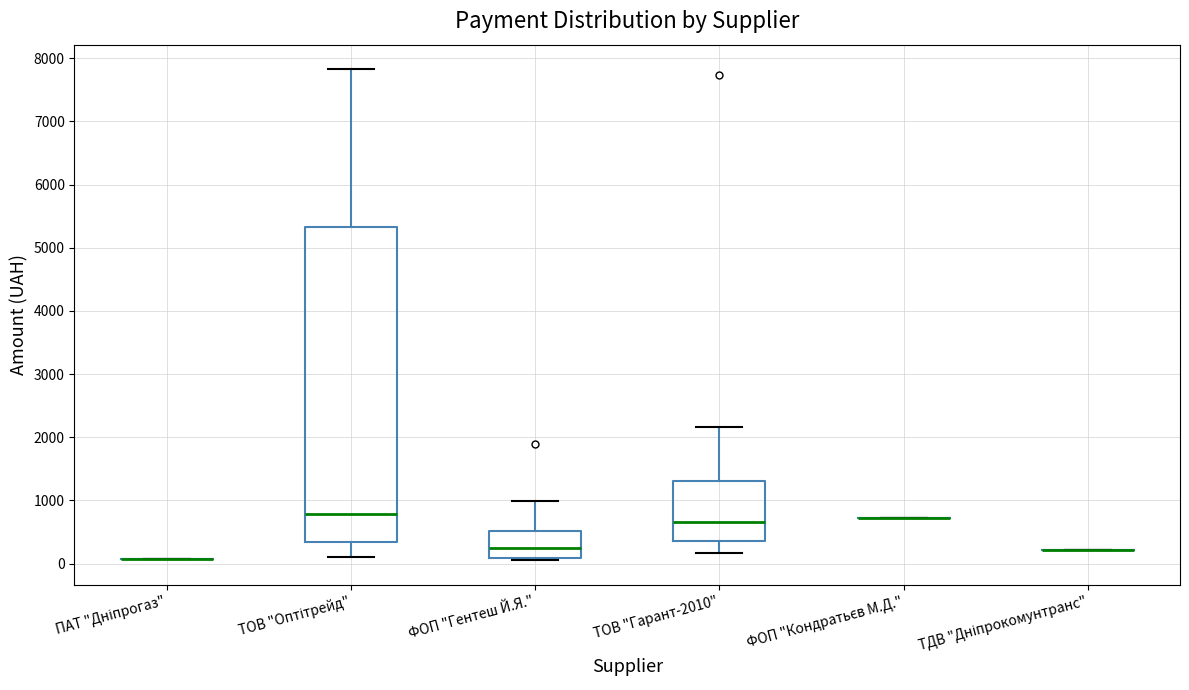

Which box is the tallest, from its lower edge to its upper edge?

ТОВ "Оптітрейд"